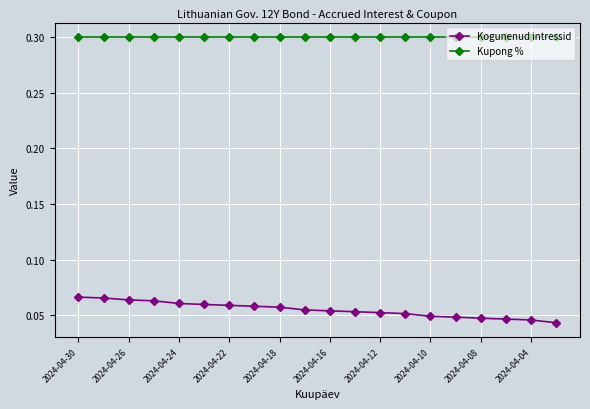

Which series has the largest total across all categories?

Kupong %